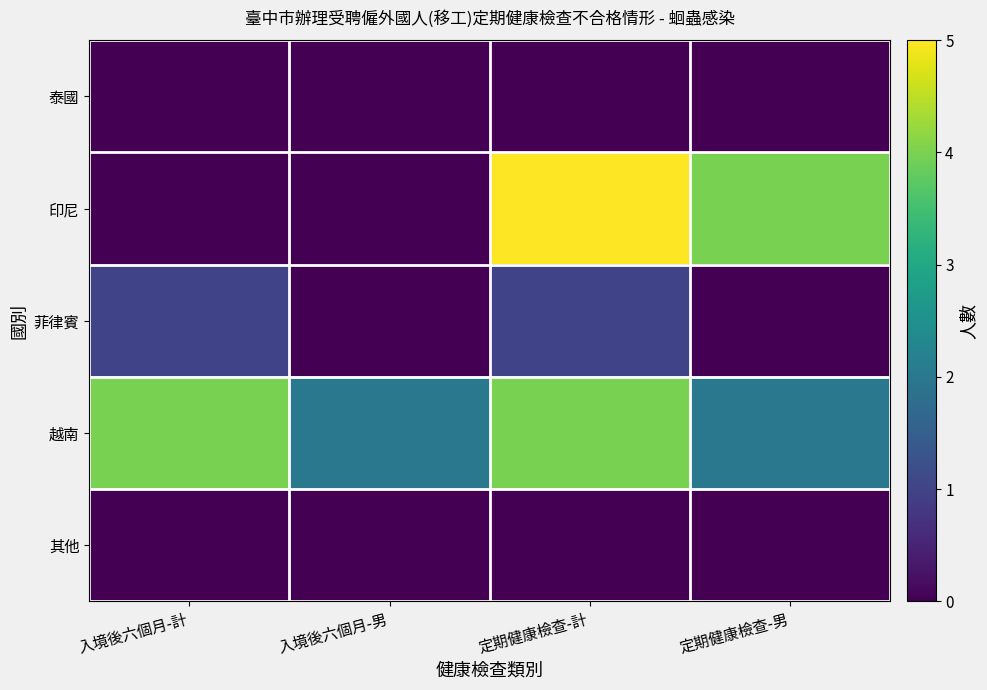

Which series has the largest total across all categories?

越南